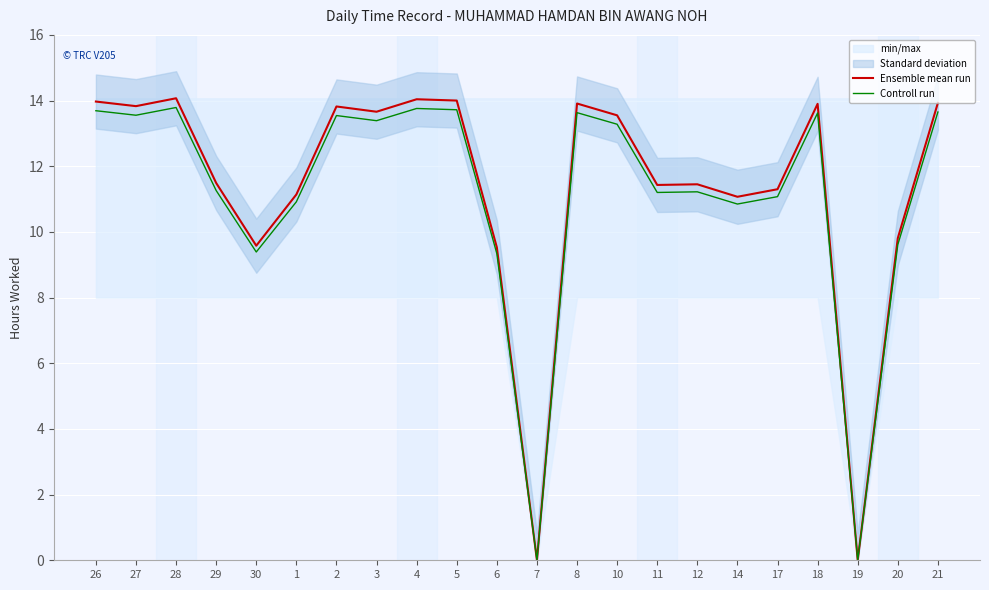

True or false: Controll run and Ensemble mean run intersect in this chart.

False